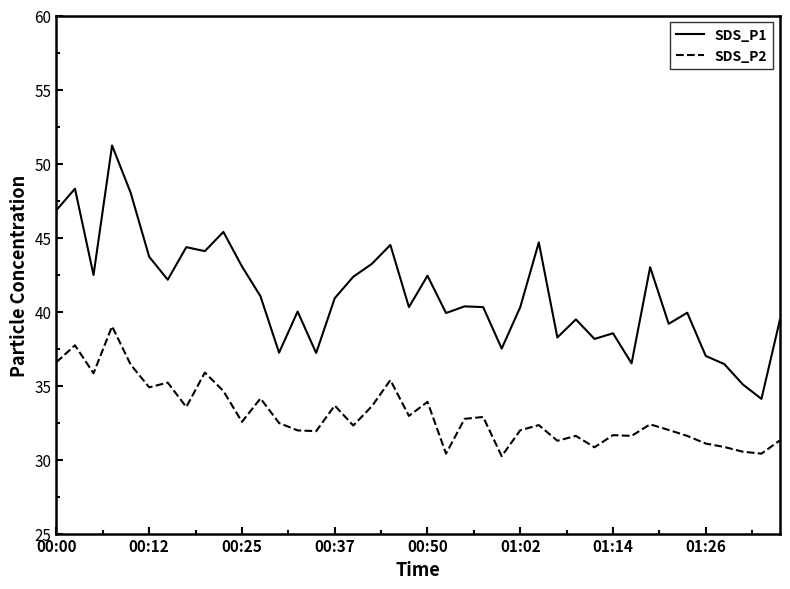

What is the lowest value of the SDS_P1 series?

34.1